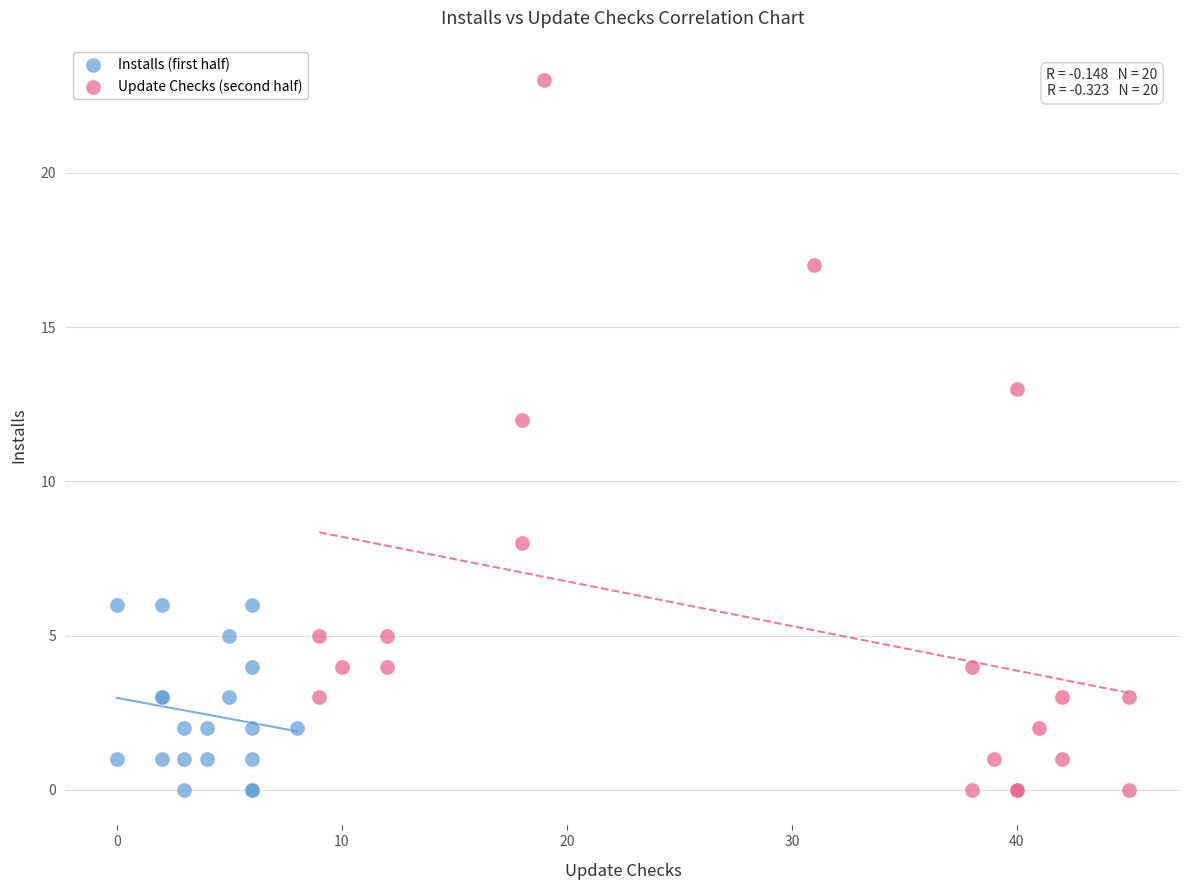

Which series has the largest Y range (max minus min)?

Update Checks (second half)